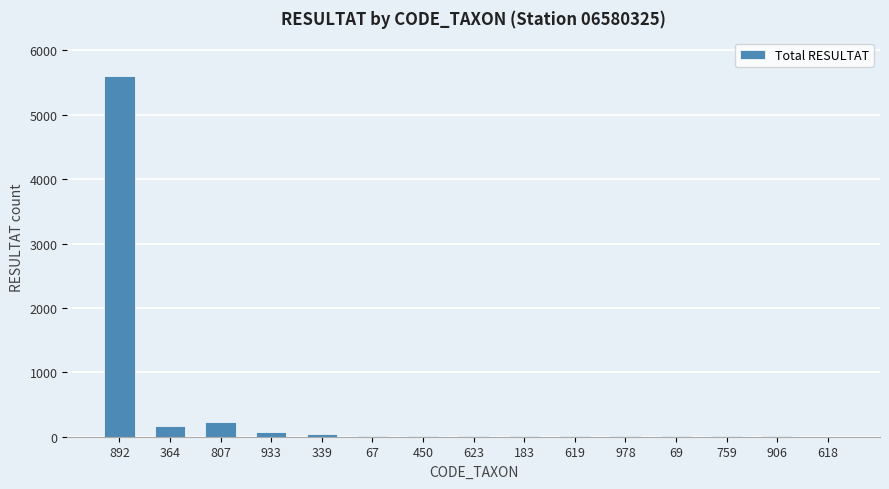

Count the number of categories in the chart.

15